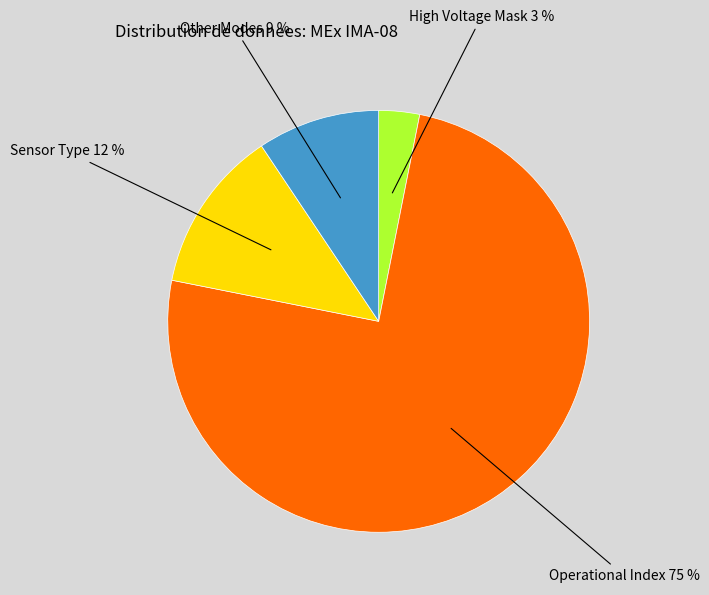

How many segments does this pie chart have?

4